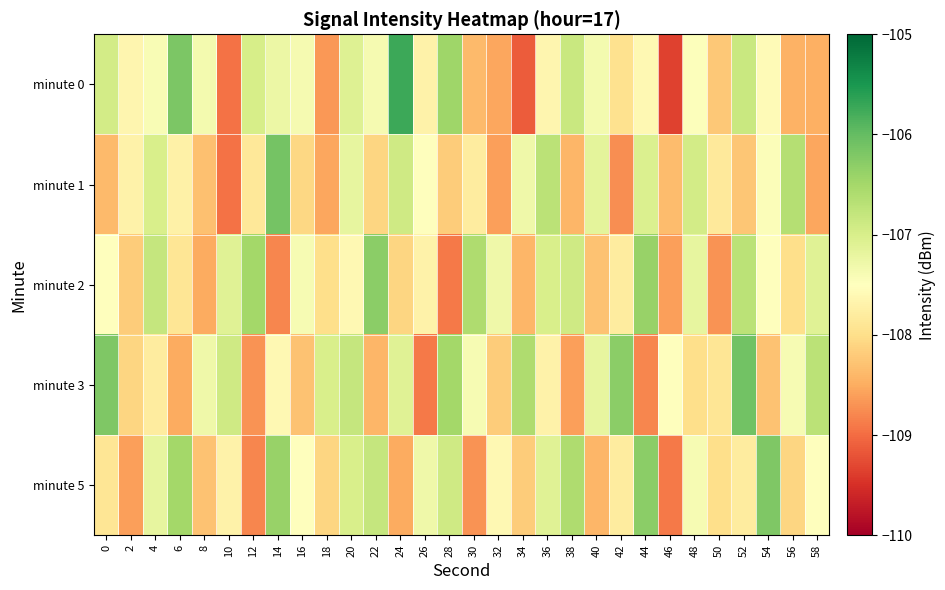

Reading left to right, list all the values displayed in this chart.

minute 0: 0=-106.9	2=-107.6	4=-107.4	6=-106.2	8=-107.4	10=-109.0	12=-107.0	14=-107.3	16=-107.4	18=-108.7	20=-107.1	22=-107.4	24=-105.7	26=-107.7	28=-106.5	30=-108.4	32=-108.5	34=-109.1	36=-107.6	38=-106.8	40=-107.4	42=-108.0	44=-107.6	46=-109.3	48=-107.5	50=-108.2	52=-106.9	54=-107.6	56=-108.5	58=-108.5
minute 1: 0=-108.4	2=-107.7	4=-107.0	6=-107.7	8=-108.3	10=-109.0	12=-107.9	14=-106.1	16=-108.1	18=-108.5	20=-107.2	22=-108.1	24=-106.9	26=-107.5	28=-108.2	30=-107.8	32=-108.6	34=-107.3	36=-106.7	38=-108.4	40=-107.2	42=-108.8	44=-107.0	46=-108.3	48=-107.0	50=-107.8	52=-108.2	54=-107.5	56=-106.7	58=-108.5
minute 2: 0=-107.5	2=-108.2	4=-106.8	6=-107.9	8=-108.5	10=-107.1	12=-106.5	14=-108.8	16=-107.4	18=-108.0	20=-107.6	22=-106.3	24=-108.1	26=-107.7	28=-108.9	30=-106.6	32=-107.3	34=-108.4	36=-107.0	38=-106.9	40=-108.3	42=-107.8	44=-106.4	46=-108.6	48=-107.2	50=-108.7	52=-106.7	54=-107.5	56=-108.0	58=-107.1
minute 3: 0=-106.2	2=-108.1	4=-107.8	6=-108.5	8=-107.3	10=-106.9	12=-108.7	14=-107.6	16=-108.3	18=-107.0	20=-106.8	22=-108.4	24=-107.1	26=-108.9	28=-106.5	30=-107.4	32=-108.2	34=-106.6	36=-107.7	38=-108.6	40=-107.2	42=-106.3	44=-108.8	46=-107.5	48=-108.0	50=-107.9	52=-106.1	54=-108.3	56=-107.4	58=-106.7
minute 5: 0=-107.9	2=-108.6	4=-107.2	6=-106.5	8=-108.3	10=-107.7	12=-108.8	14=-106.4	16=-107.5	18=-108.1	20=-107.0	22=-106.8	24=-108.5	26=-107.3	28=-106.9	30=-108.7	32=-107.6	34=-108.2	36=-107.1	38=-106.6	40=-108.4	42=-107.8	44=-106.3	46=-108.9	48=-107.4	50=-108.0	52=-107.8	54=-106.2	56=-108.1	58=-107.5